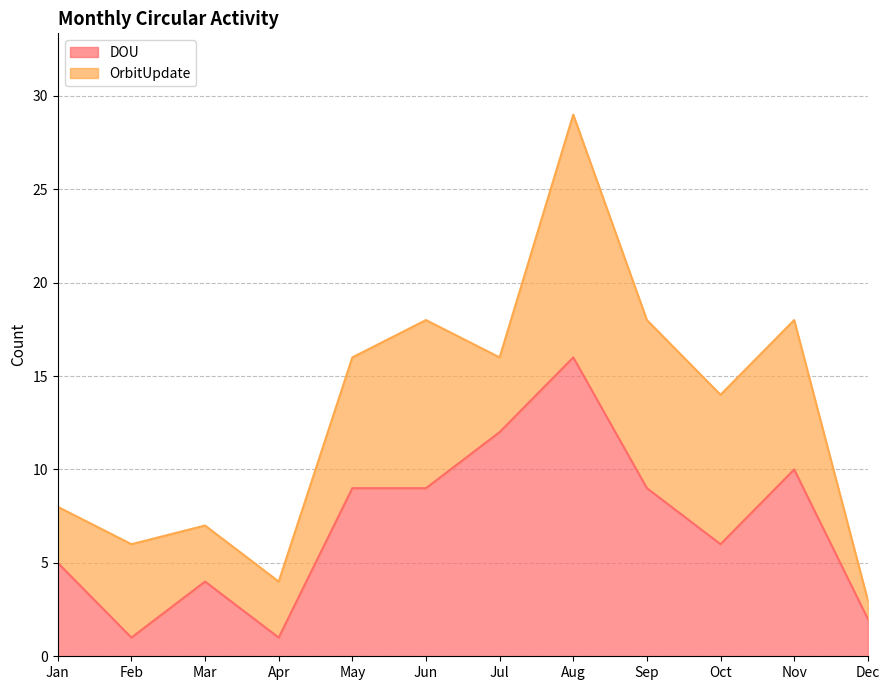

True or false: the data shows 16 at Aug.

True